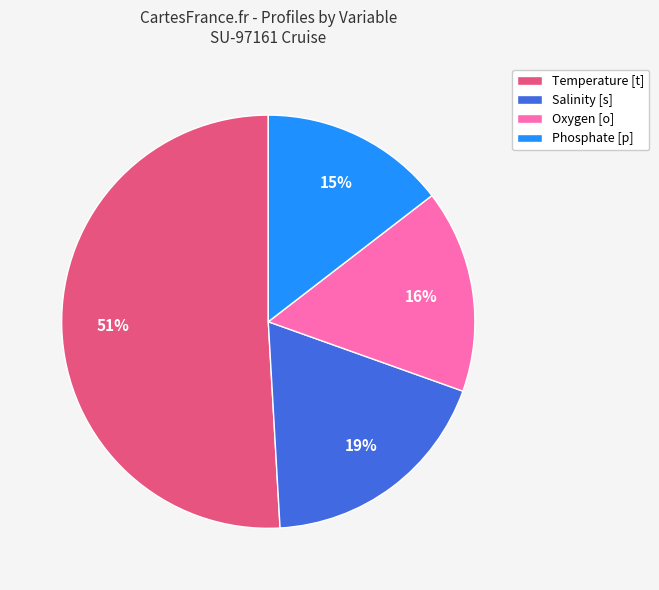

To the nearest percent, what is the difference between the Phosphate [p] and Oxygen [o] slice percentages?

1%